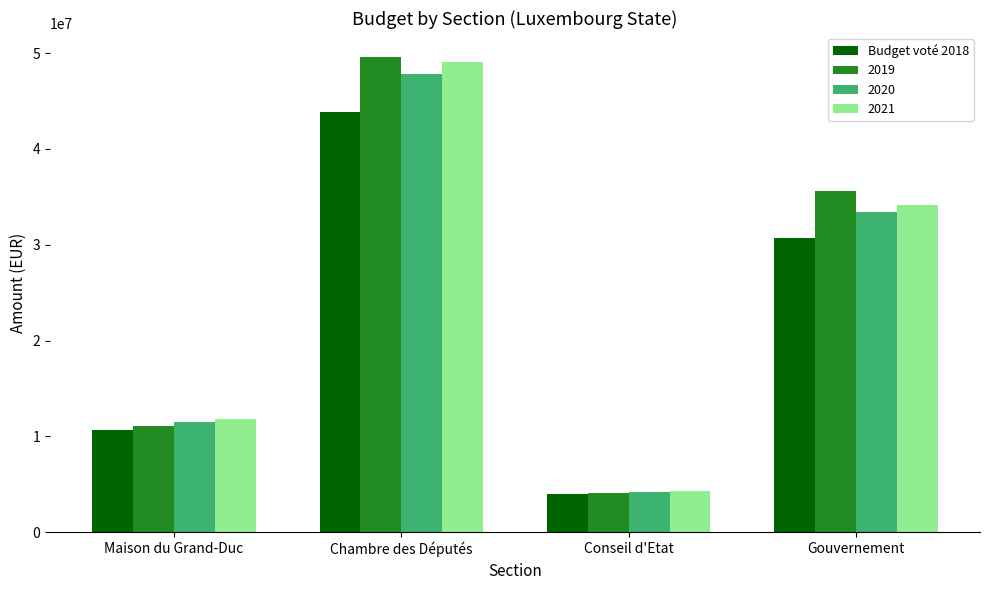

What is the minimum value shown in the chart?

3947574